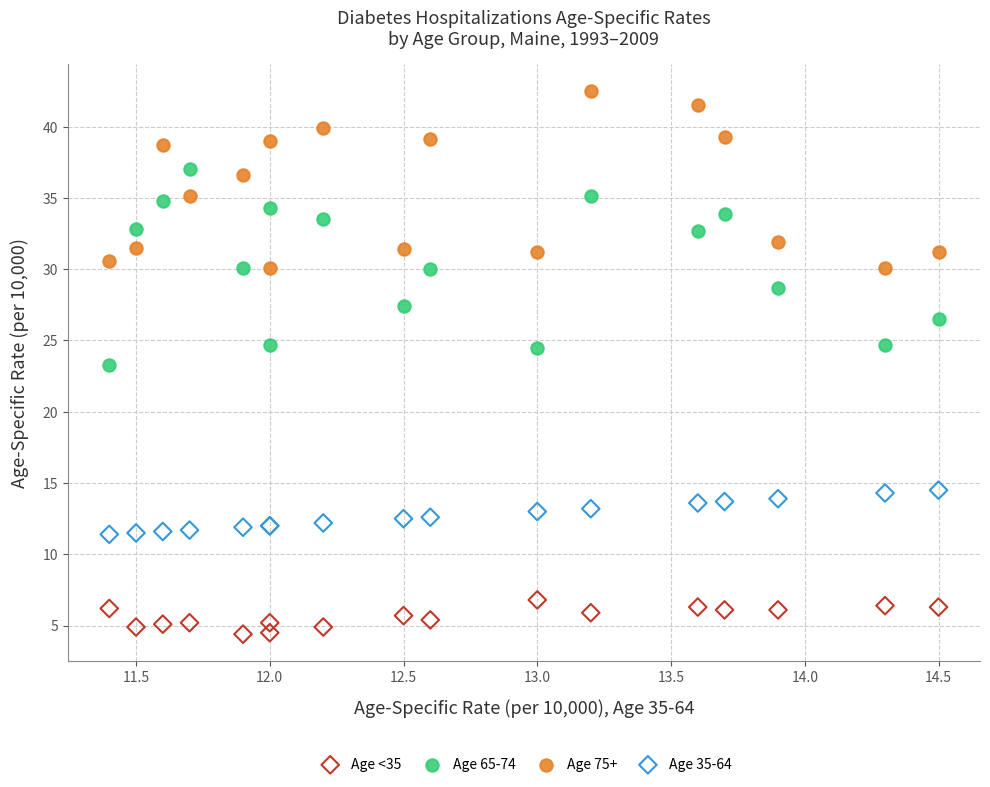

What are all the series names shown in the legend?

Age <35, Age 65-74, Age 75+, Age 35-64